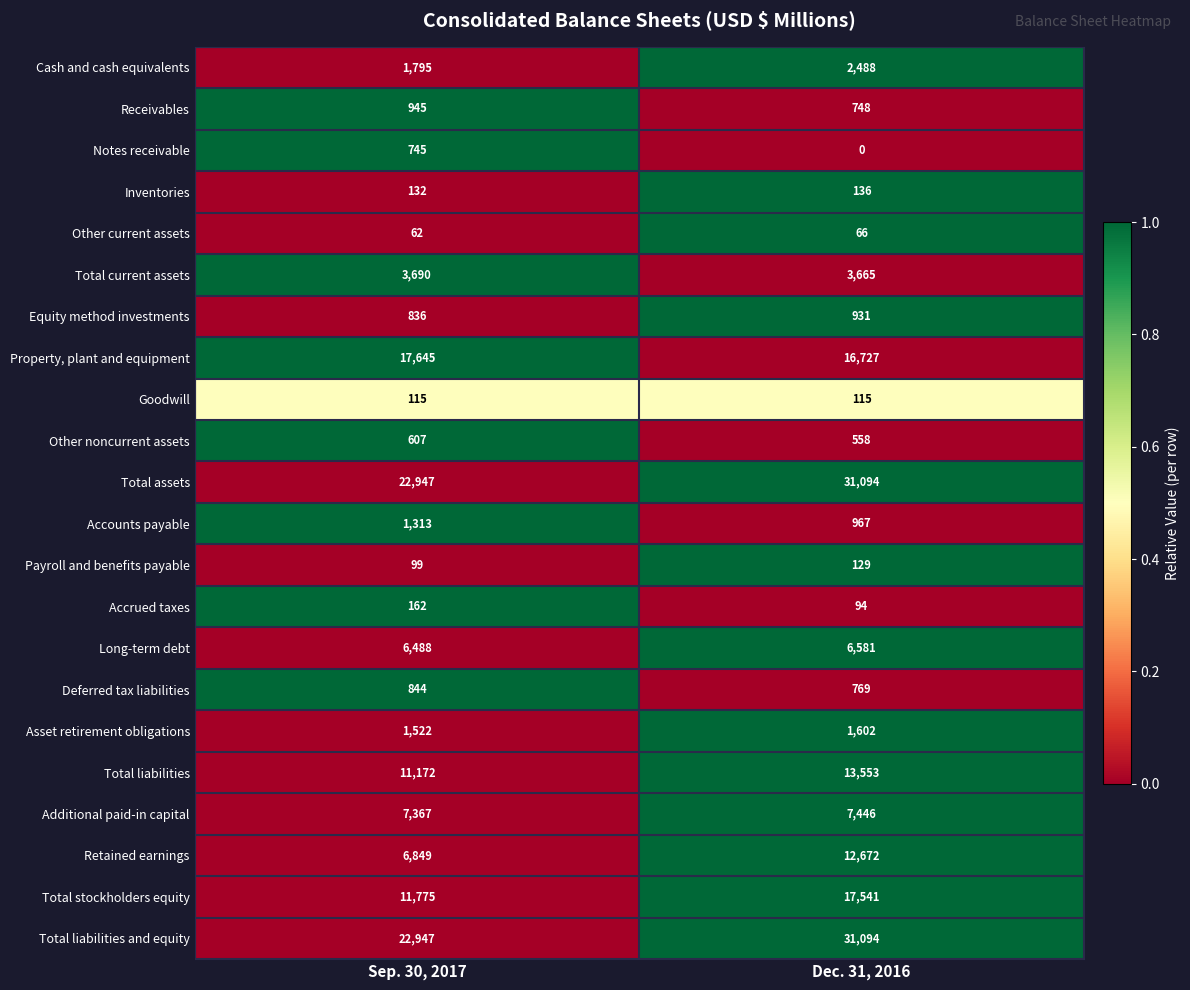

Rank the categories by Receivables value from highest to lowest.

Sep. 30, 2017, Dec. 31, 2016